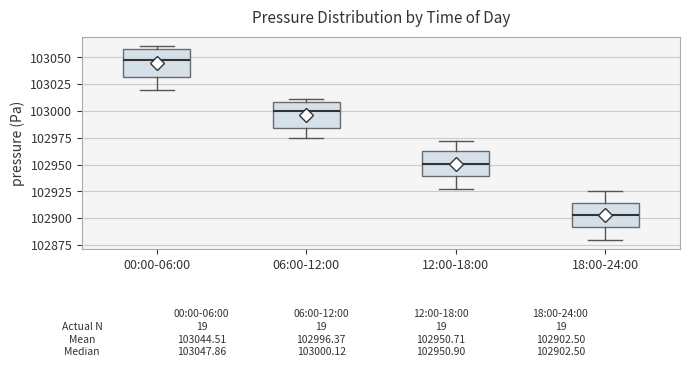

Which box has the lowest median line?

18:00-24:00